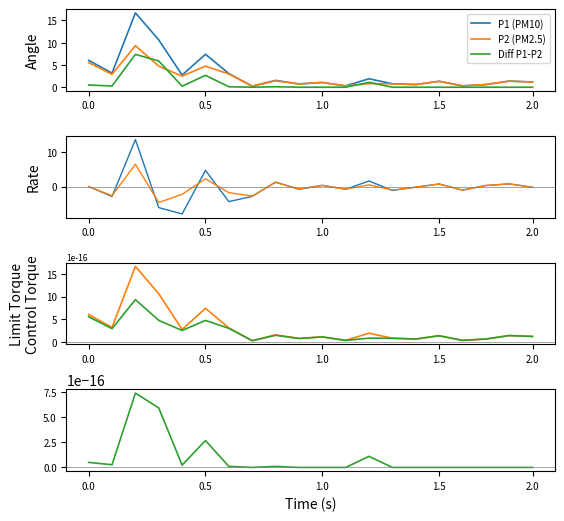

What is the difference between the maximum and minimum values in the P1 (PM10) series?

16.5